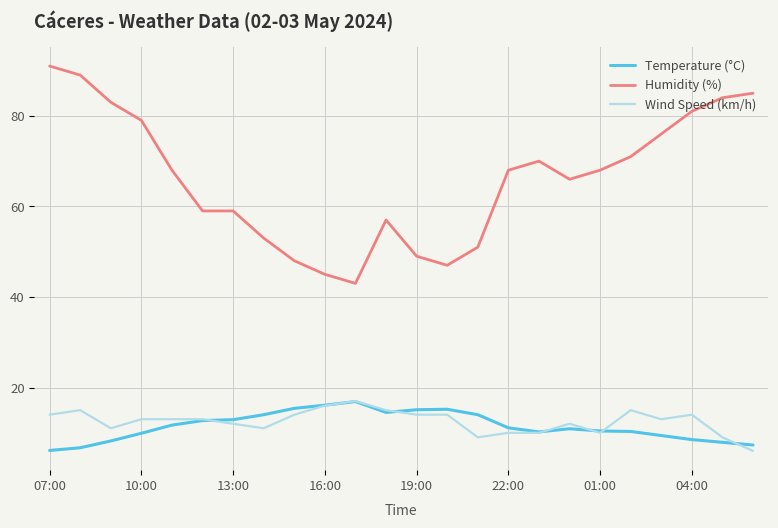

What is the lowest value of the Temperature (°C) series?

6.1